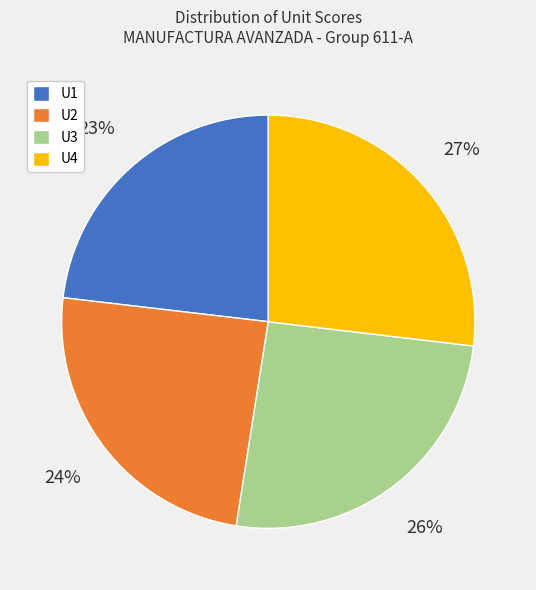

Which has a higher value, U4 or U1?

U4